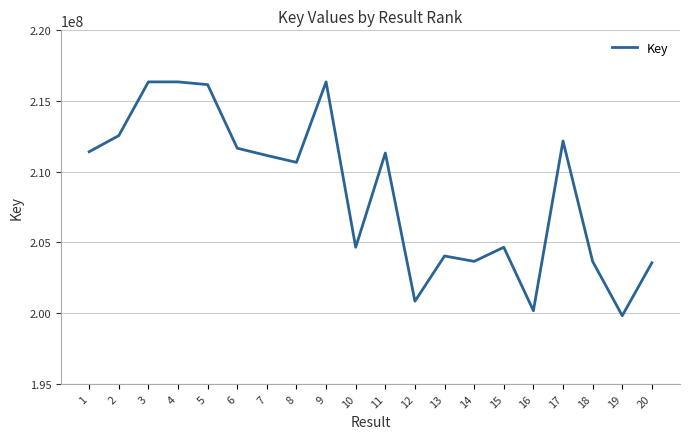

What is the minimum value shown in the chart?

199822246